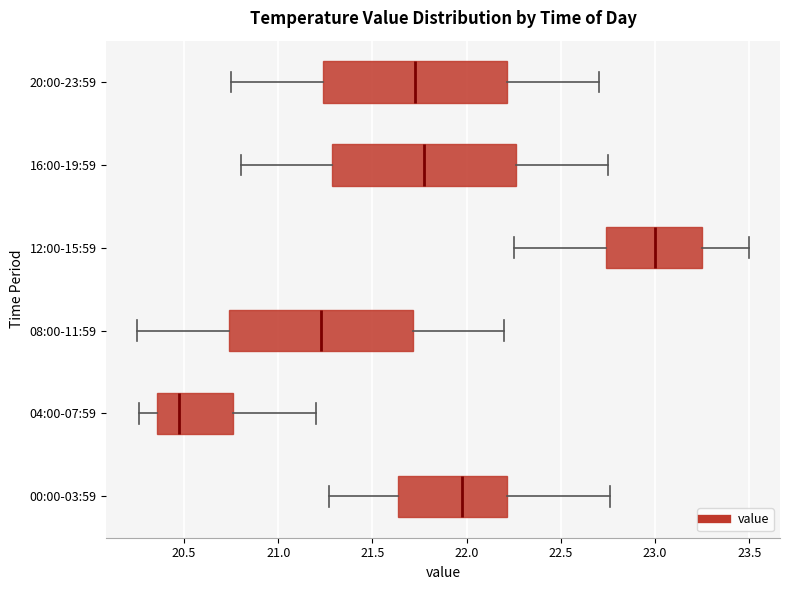

Where is the right edge of the box for 16:00-19:59 on the x-axis? The values are not printed on the chart, so give them approximately, as read against the axis.

22.25